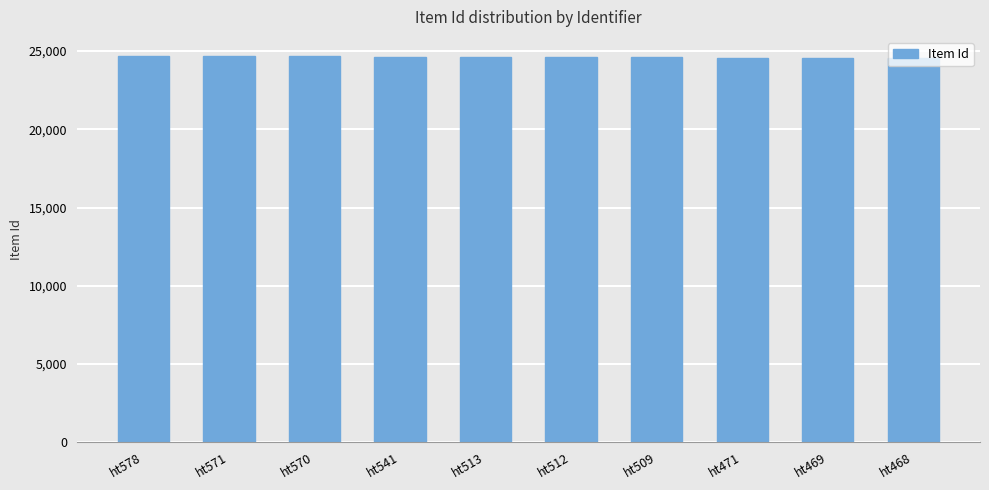

What is the average value?

24616